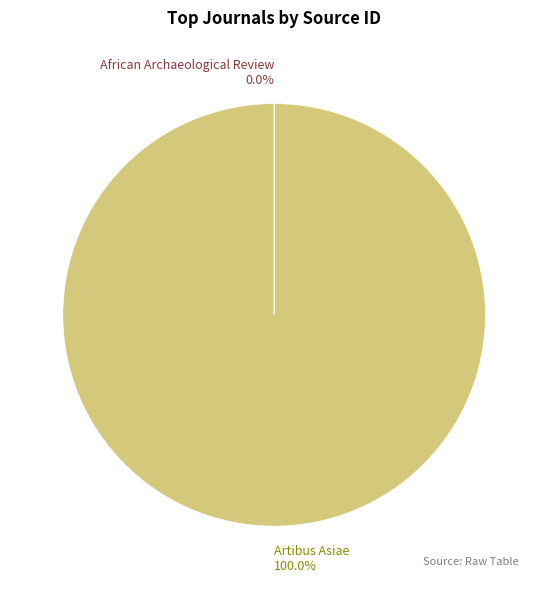

Is there a majority slice in this chart?

Yes